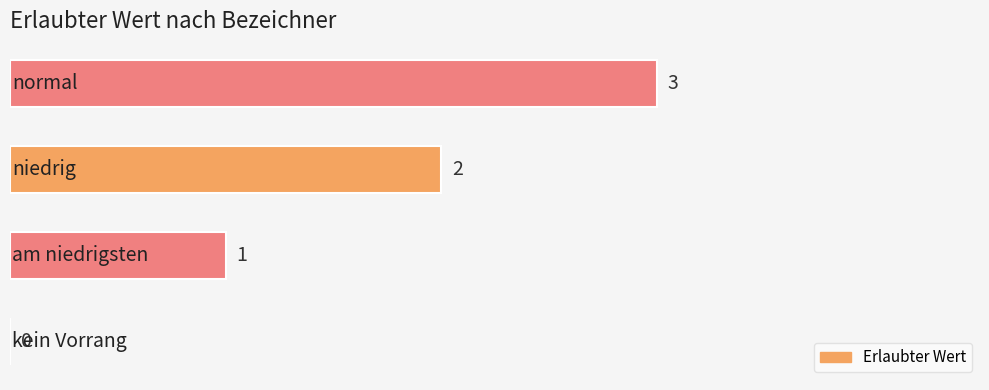

How many positive values are there?

3